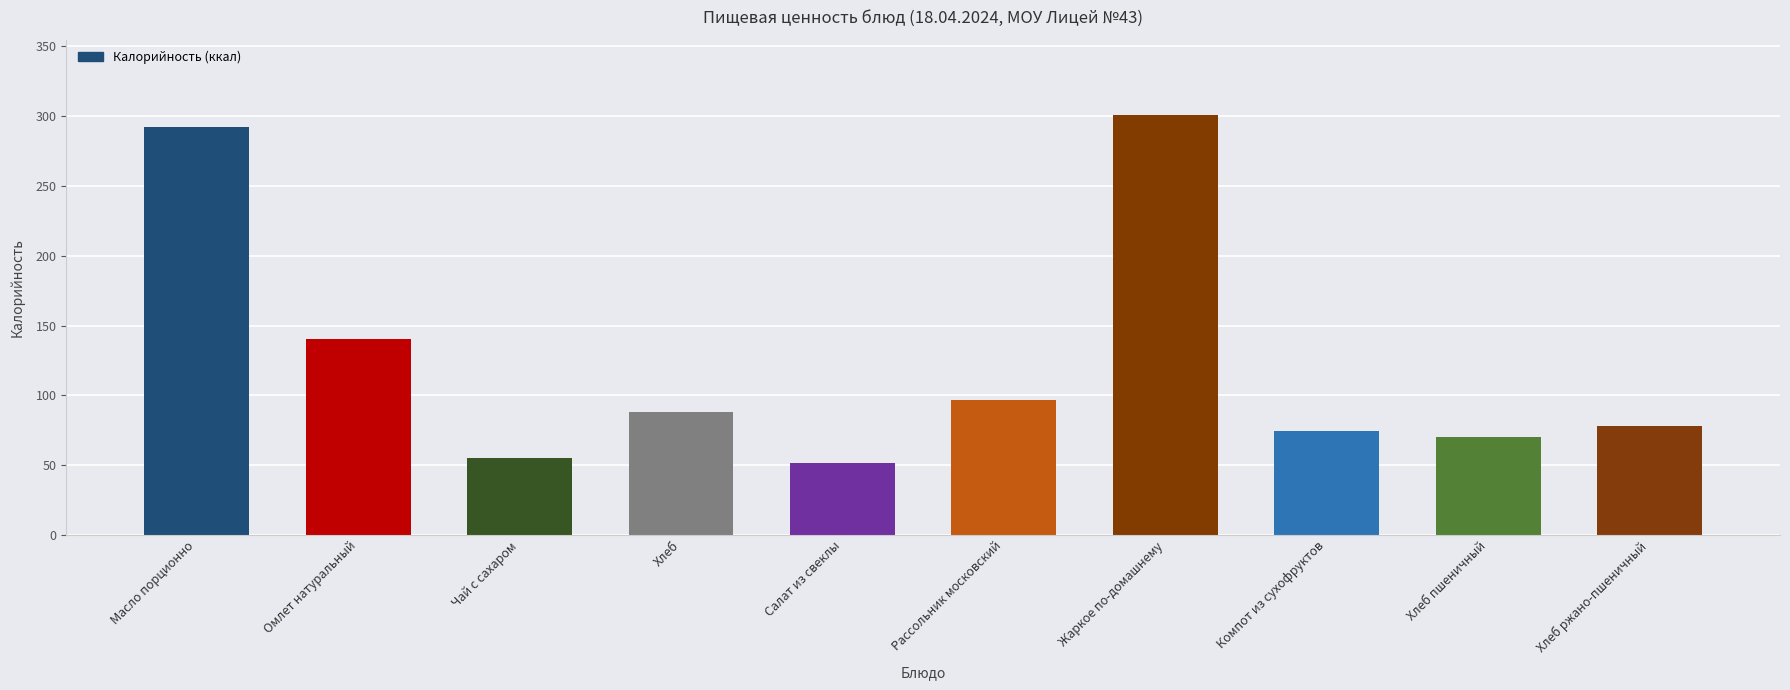

Where is the data nearest to the value 176?

Омлет натуральный